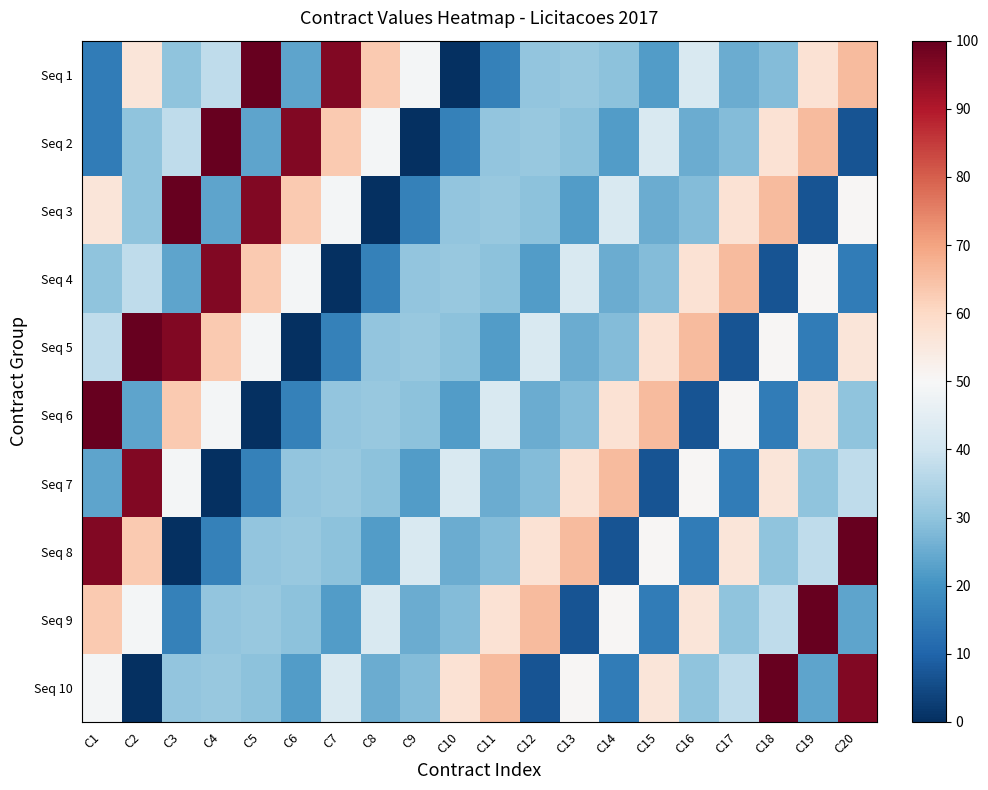

Which series has the widest spread of values?

Seq 1